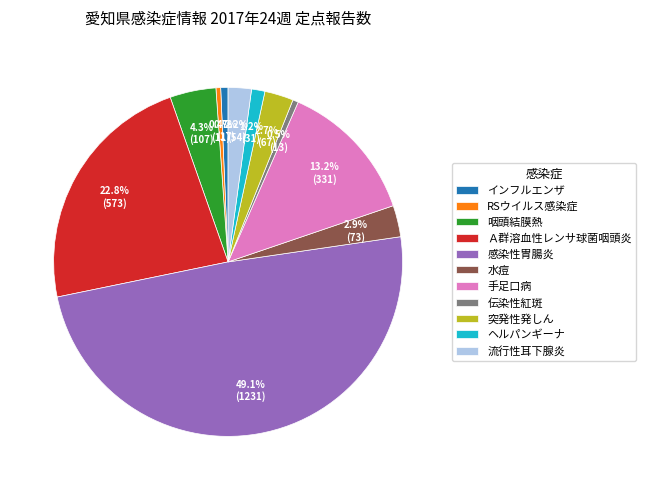

Is it true that 手足口病 is 13% of the pie?

True